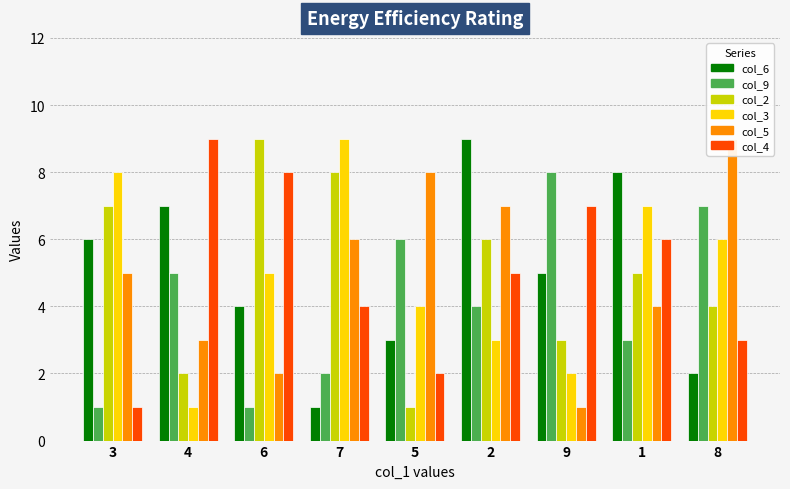

Which category has the highest value in the col_5 series?

8